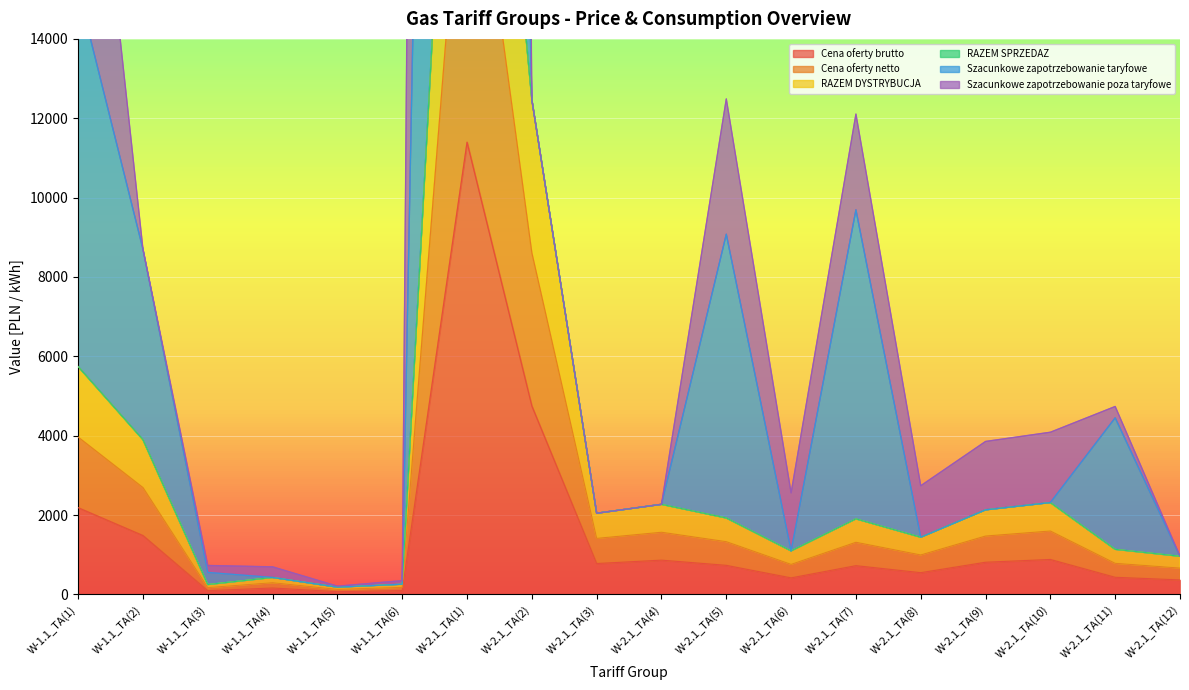

What is the difference between the maximum and minimum values in the Cena oferty netto series?

29742.4